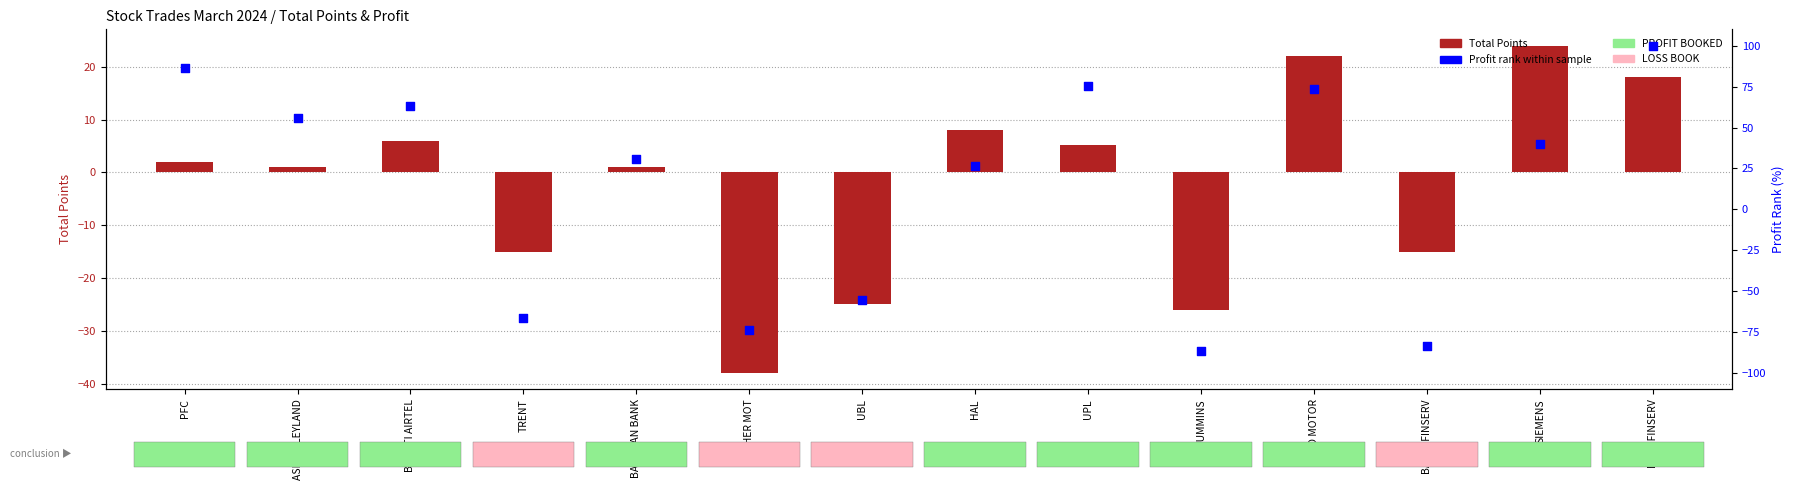

What is the total value across all series at PFC?

88.2